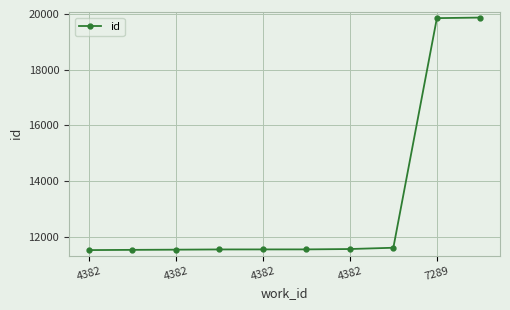

What is the value of the 4th point from the left?

11544